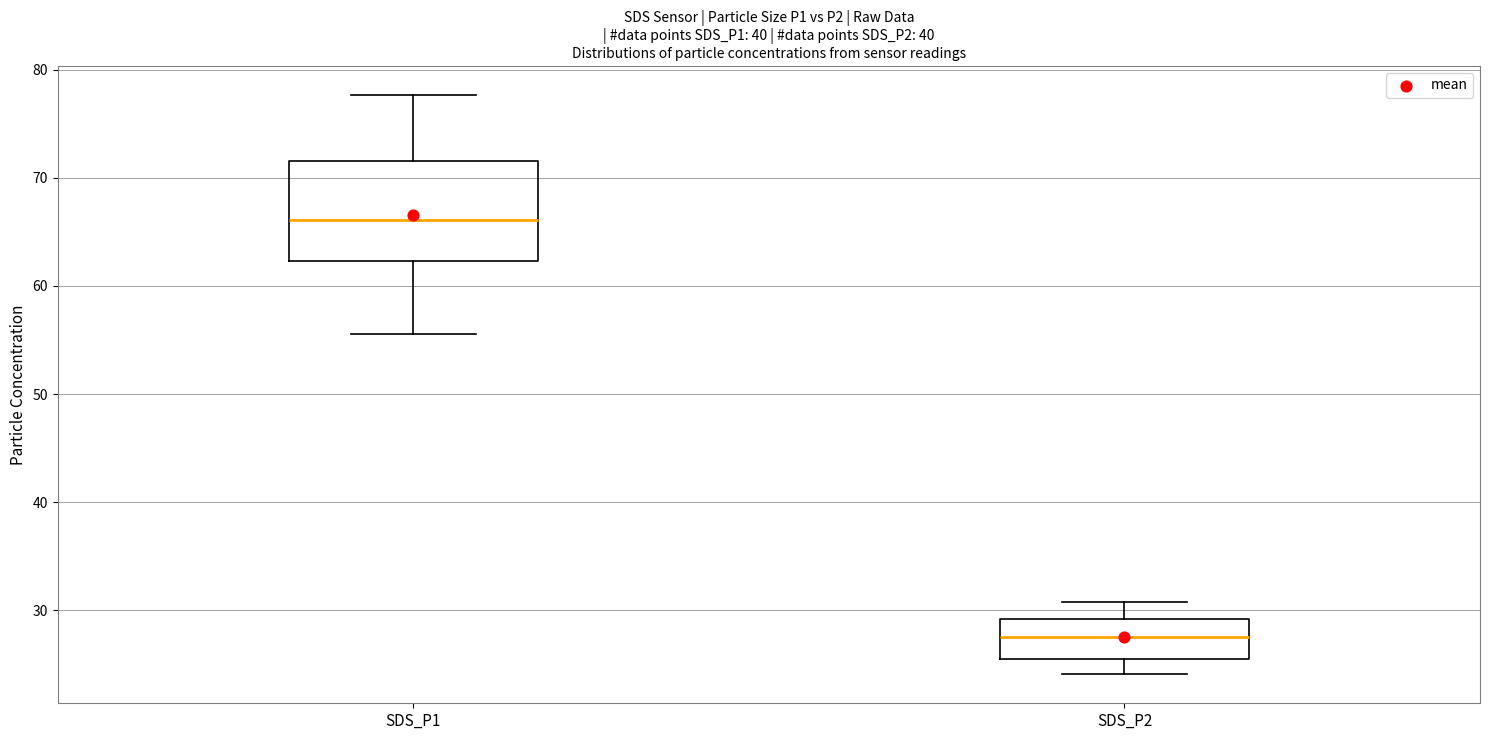

Comparing the boxes themselves (not the whiskers), which one is the tallest?

SDS_P1